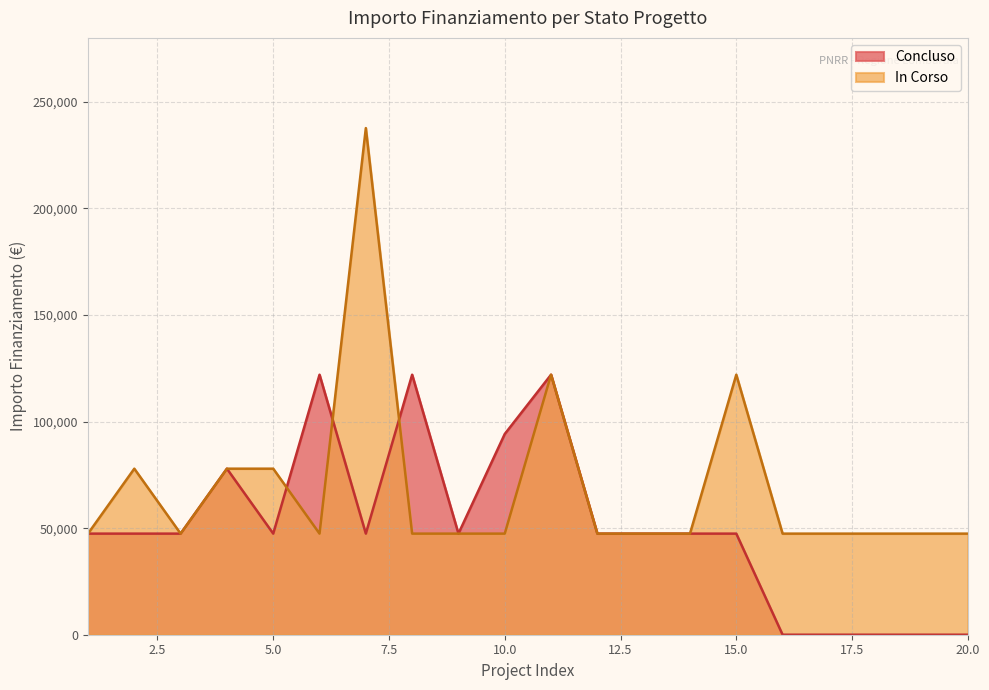

List the series in order of their overall mean, highest first.

In Corso, Concluso